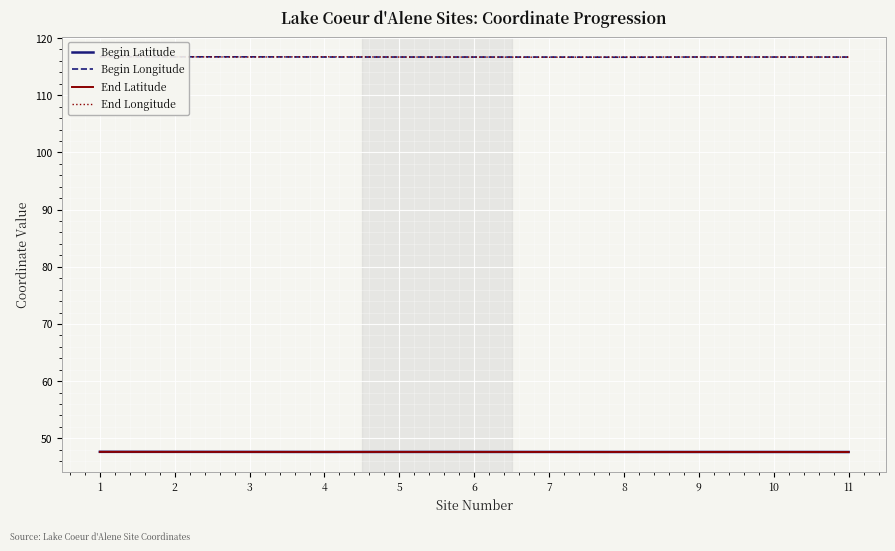

True or false: Begin Latitude has more than 0 interior local peaks.

True